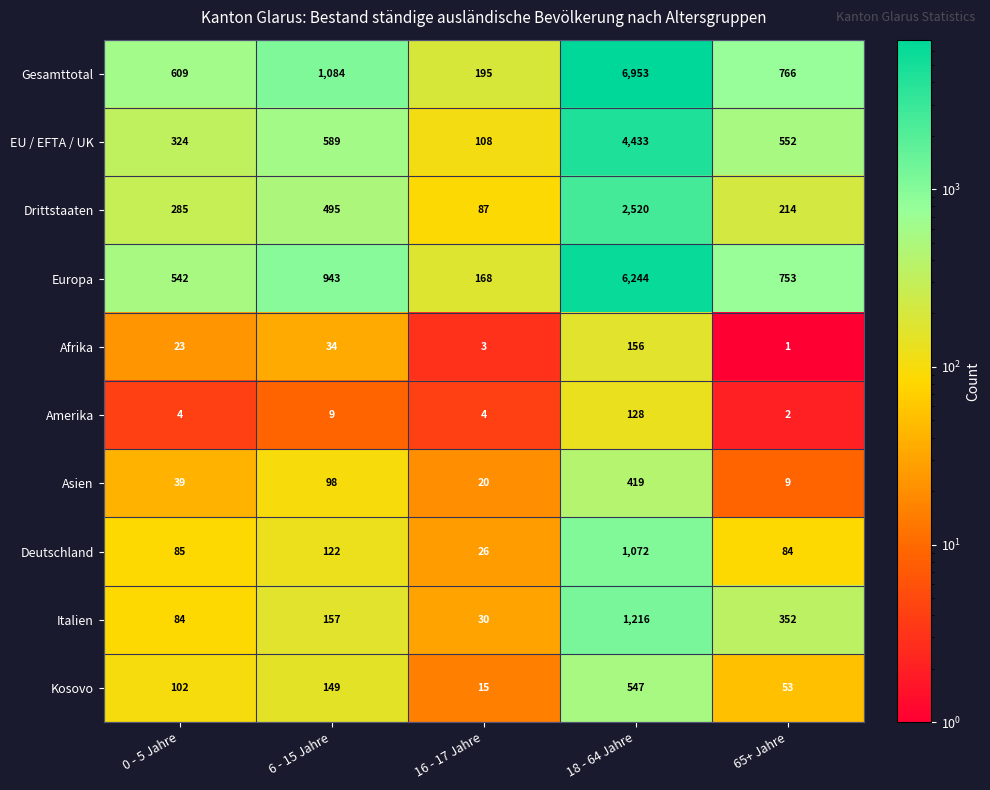

True or false: Amerika has a value of 6 at 6 - 15 Jahre.

False